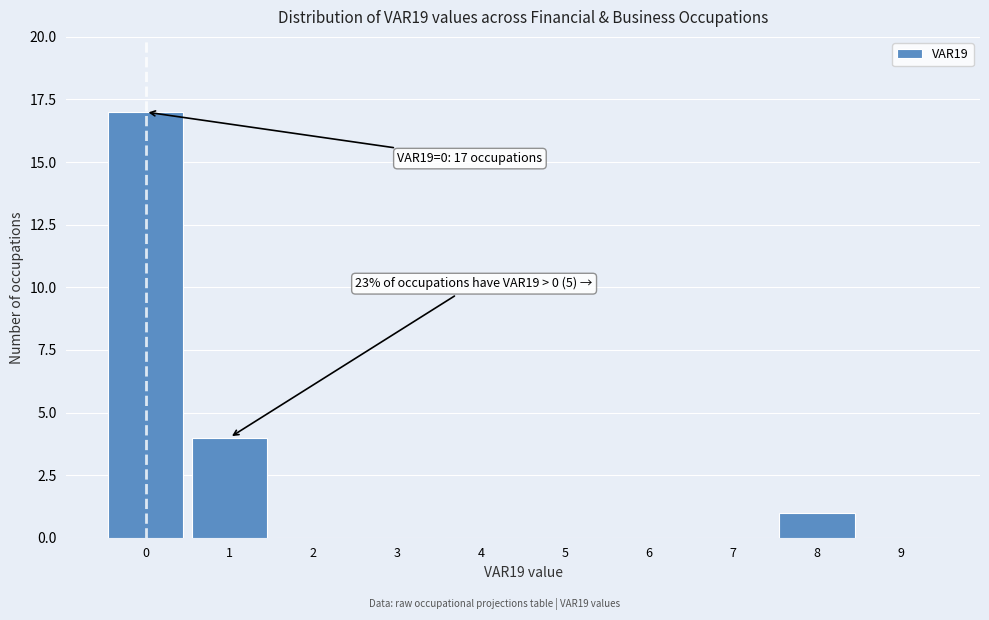

Reading left to right, transcribe all the data shown in this chart.

0=17	1=4	2=0	3=0	4=0	5=0	6=0	7=0	8=1	9=0